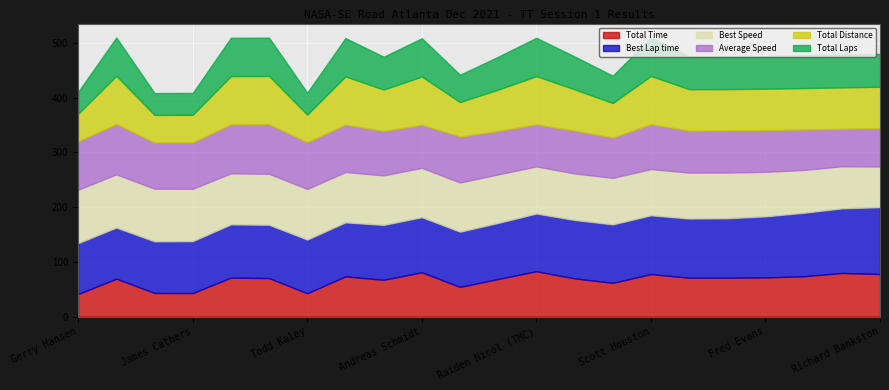

What is the minimum value for Total Time?

41.1